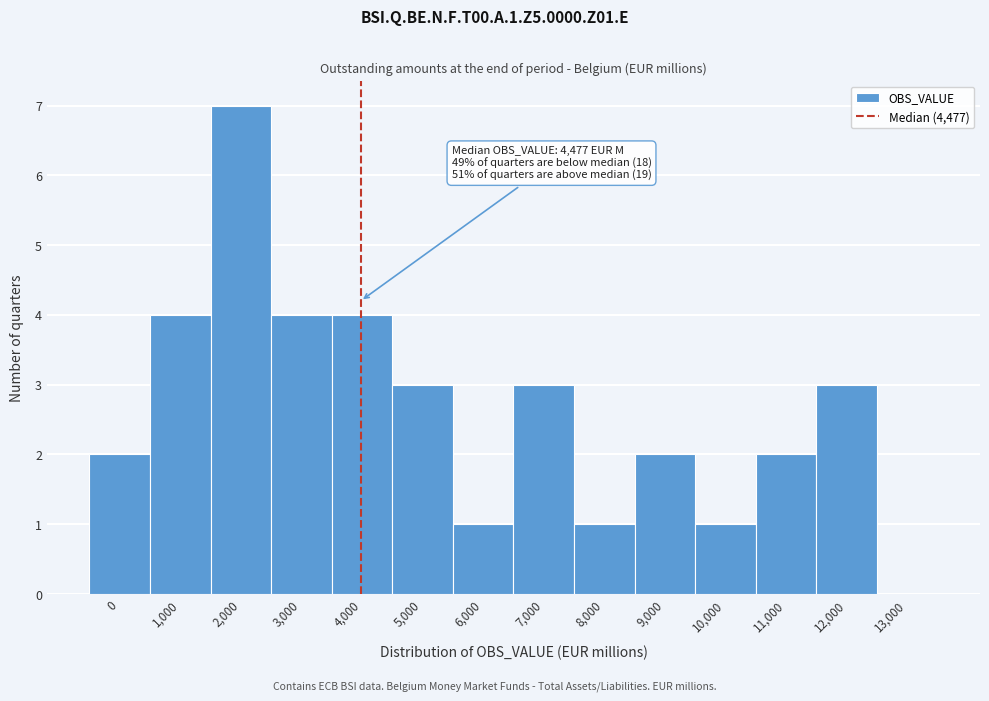

Reading left to right, list all the values displayed in this chart.

0=2	1,000=4	2,000=7	3,000=4	4,000=4	5,000=3	6,000=1	7,000=3	8,000=1	9,000=2	10,000=1	11,000=2	12,000=3	13,000=0